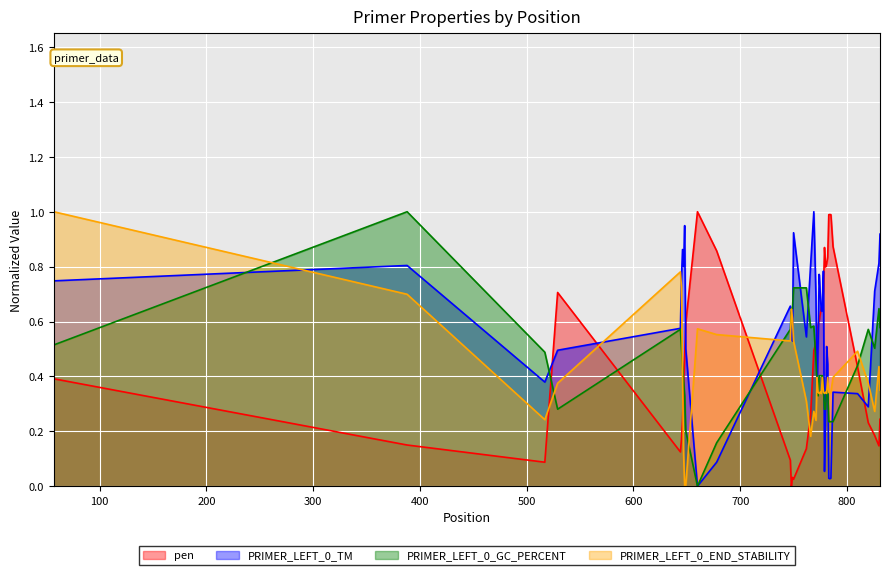

Where do PRIMER_LEFT_0_END_STABILITY and PRIMER_LEFT_0_TM first cross each other?

57 and 388